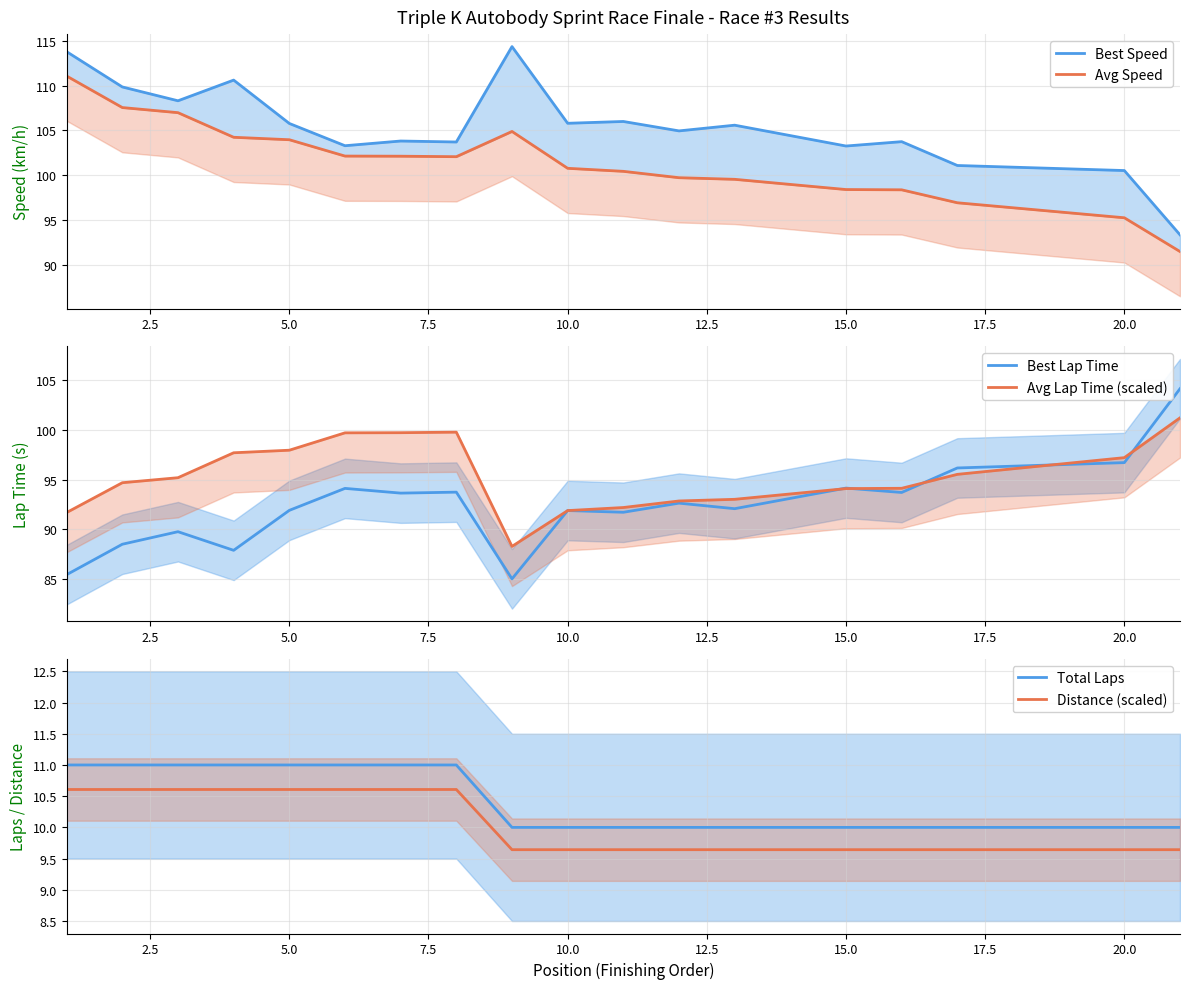

At how many categories does at least one series exceed 18?

18